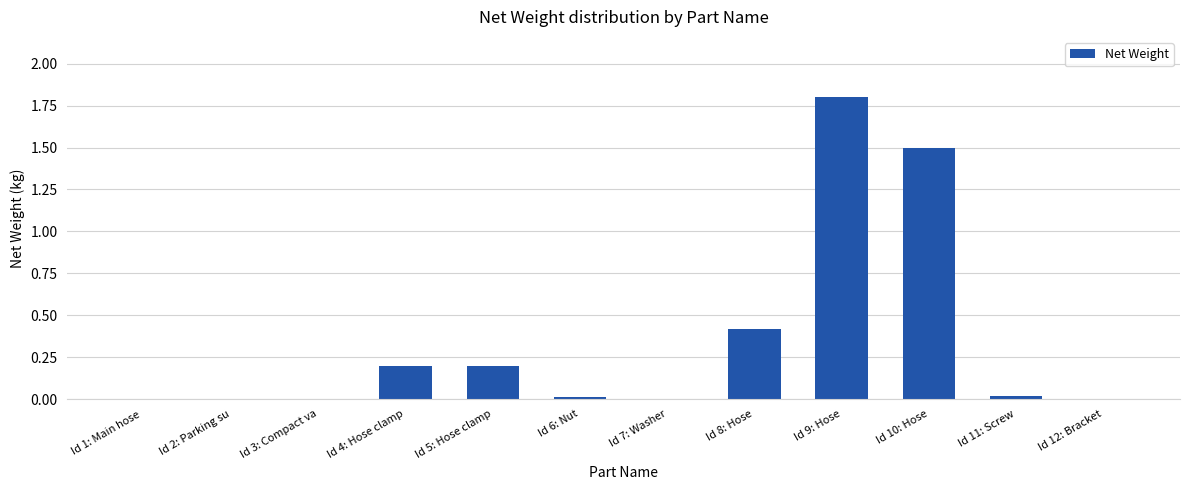

What is the difference between the values at Id 10: Hose and Id 4: Hose clamp?

1.3